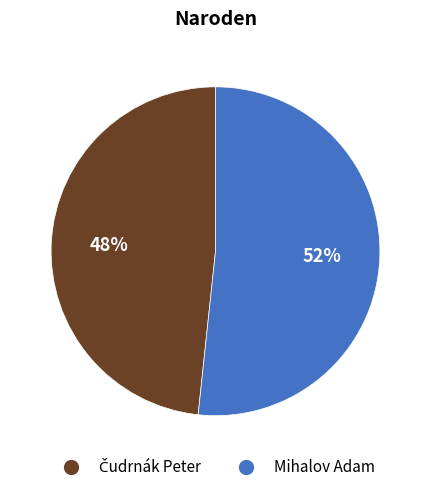

The Mihalov Adam slice represents 52% of the pie. True or false?

True